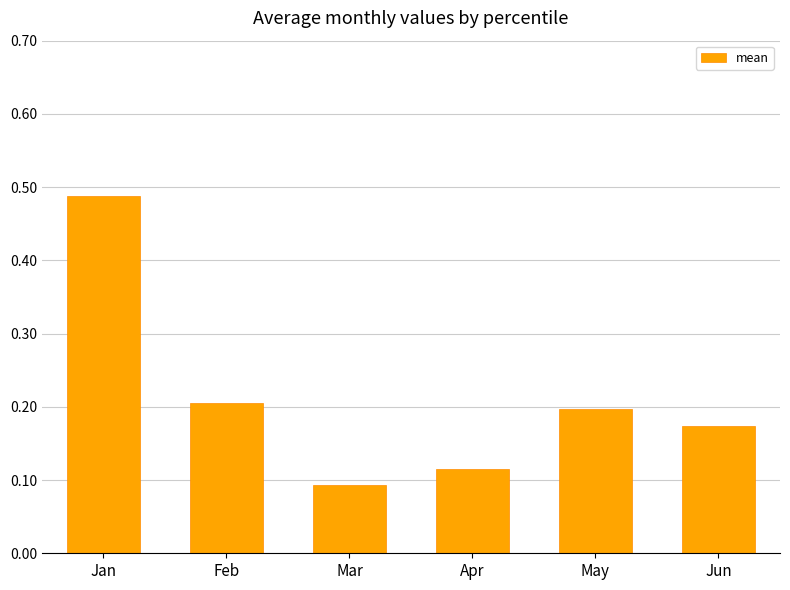

What is the change in value from Jan to May?

-0.3